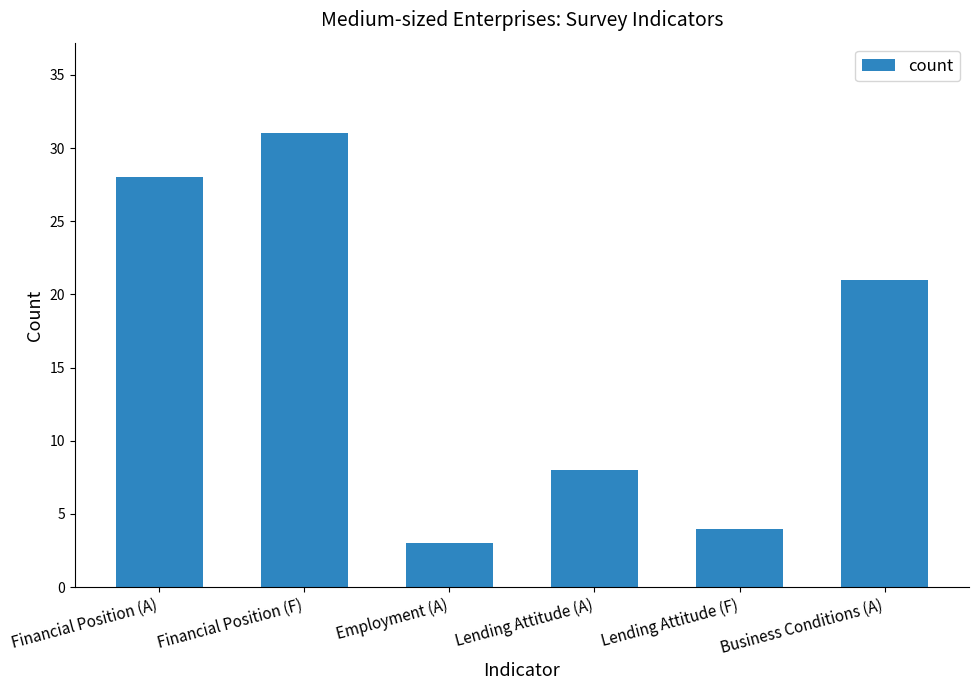

What is the approximate value at Lending Attitude (A), to the nearest 10?

10